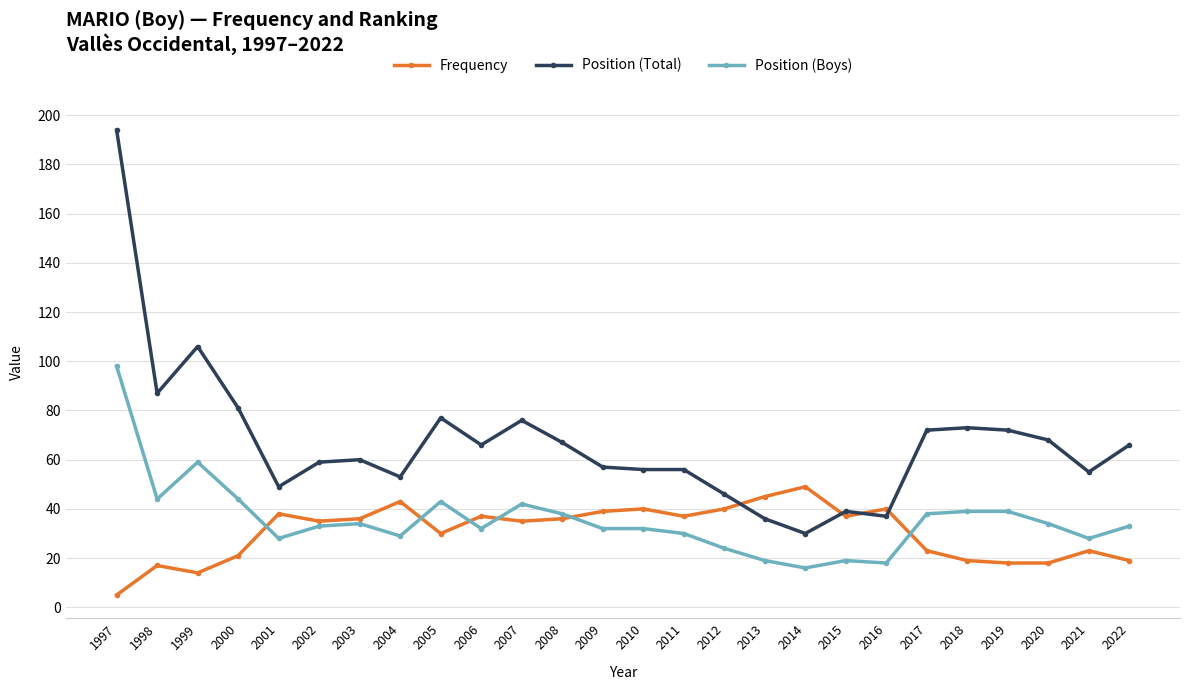

What is the value of the Position (Boys) point at the 8th from the left?

29